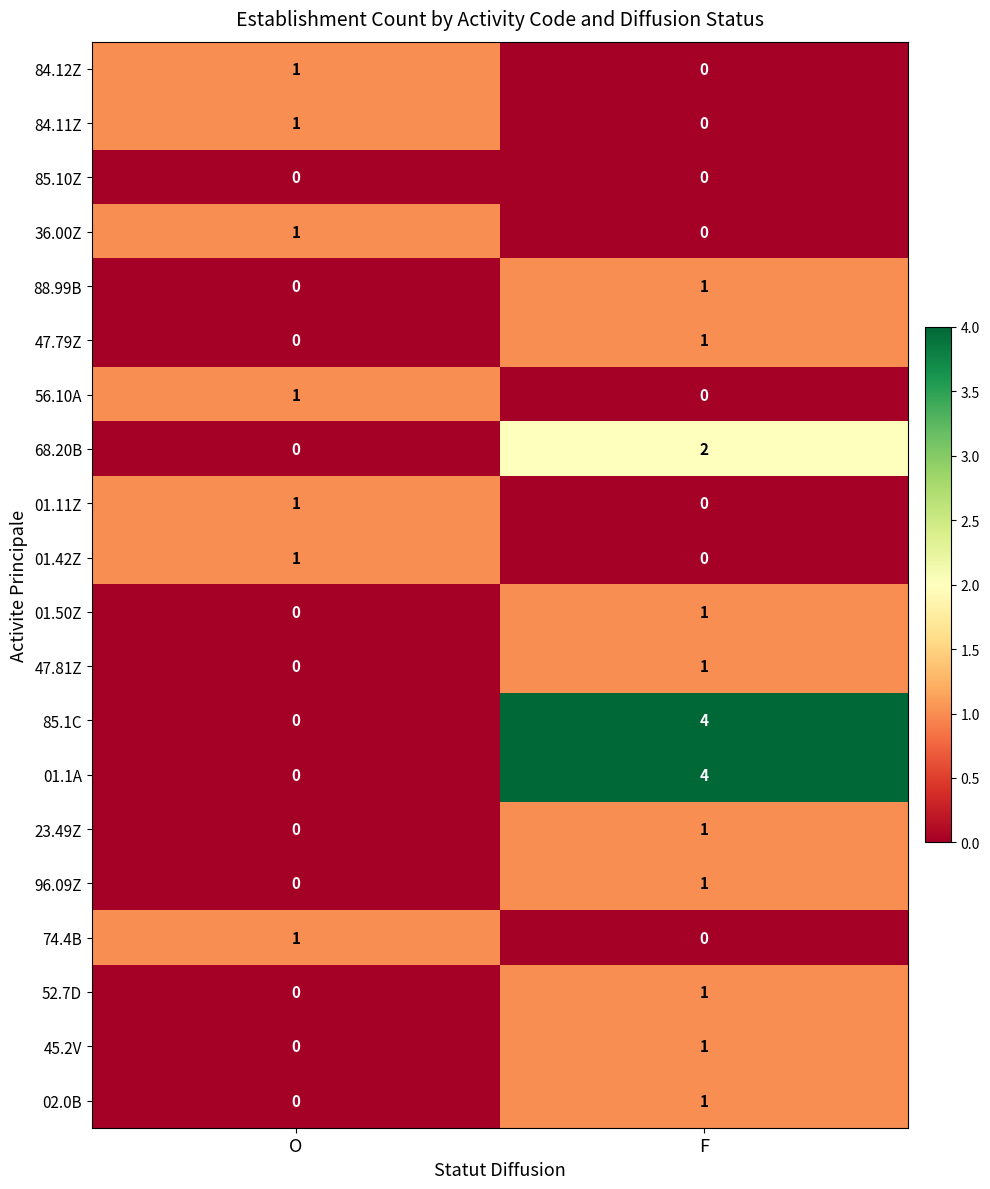

List the labels in order of 23.49Z value, largest first.

F, O